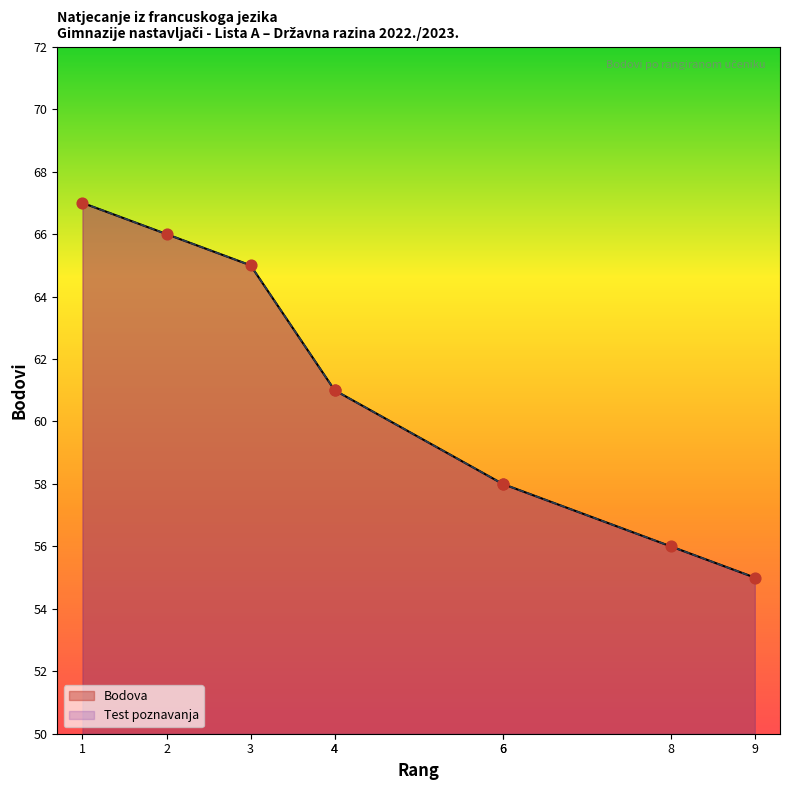

Which series contains the highest Y value?

Bodova